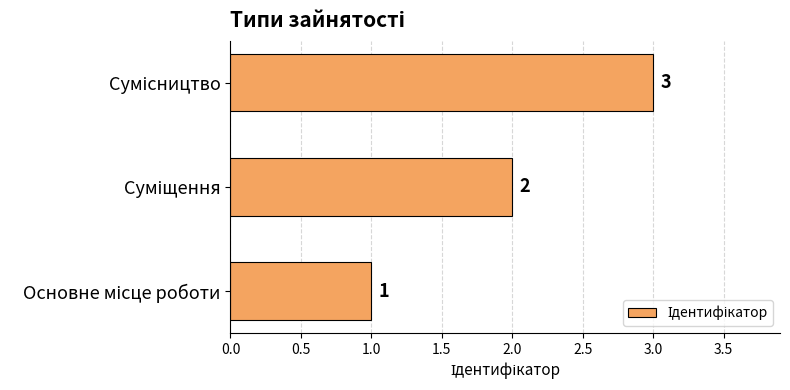

What is the average value?

2